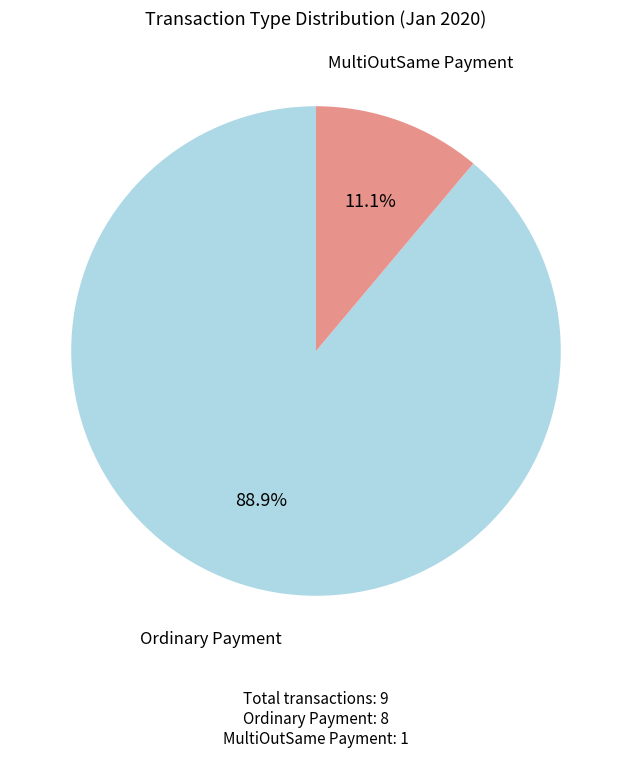

What is the majority slice?

Ordinary Payment